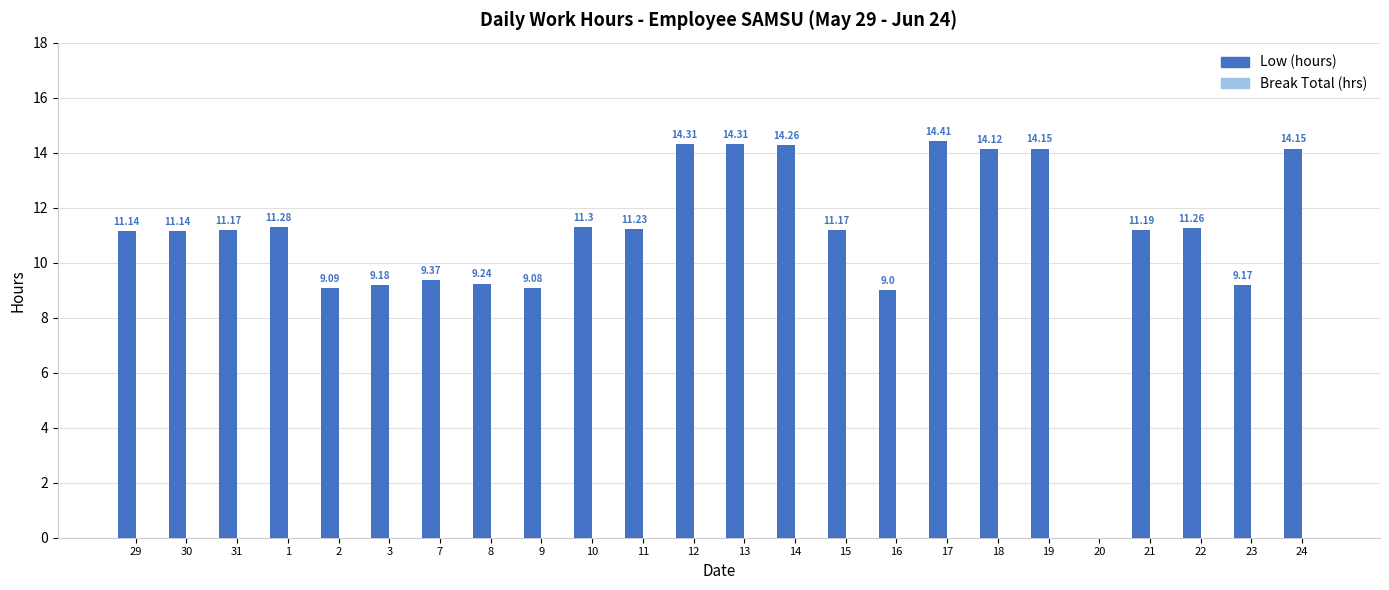

What is the sum of all values?

264.7